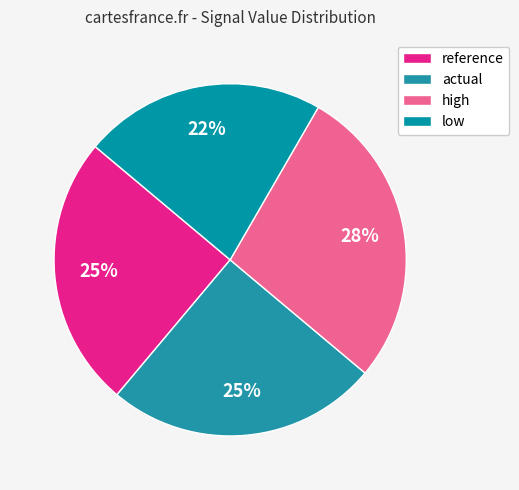

True or false: high accounts for 28% of the total.

True